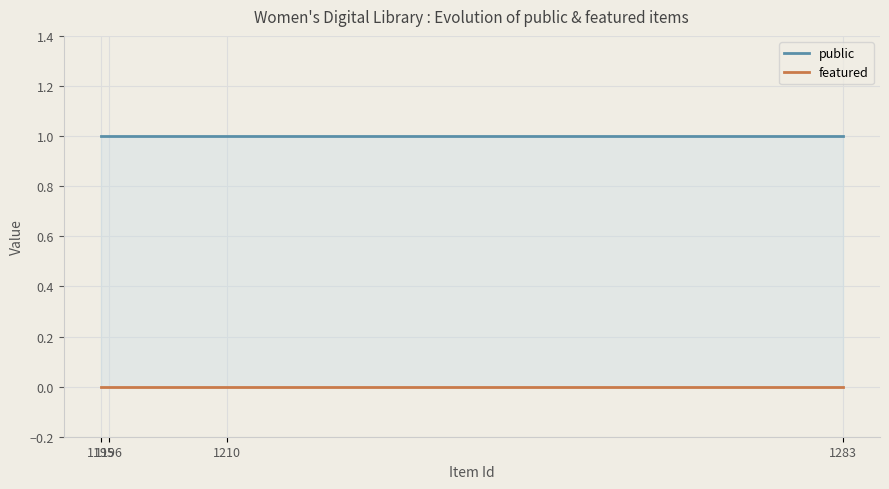

True or false: public and featured intersect in this chart.

False